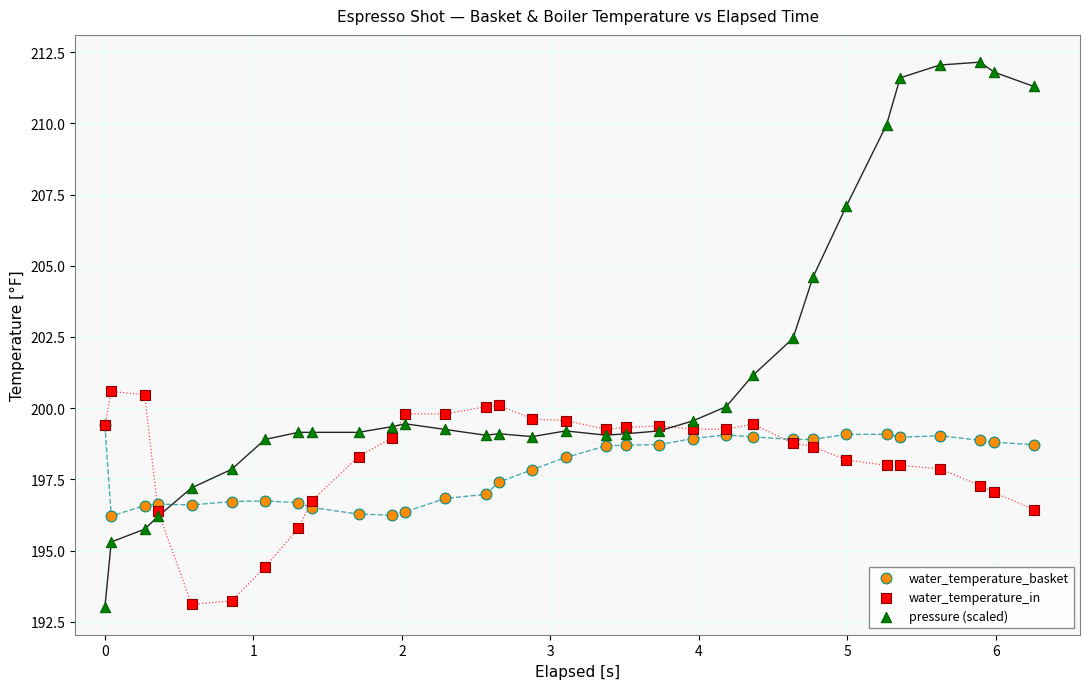

Which series contains the highest Y value?

pressure (scaled)